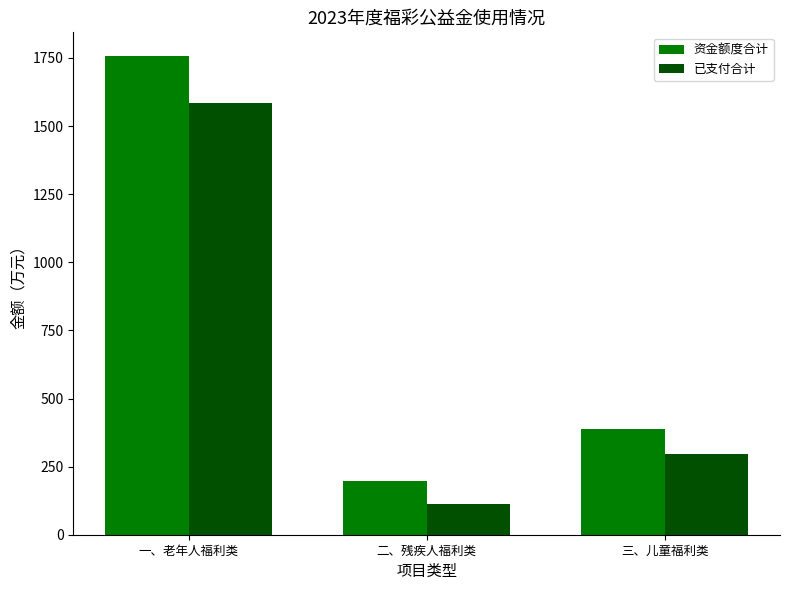

The 已支付合计 series shows 296.7 at 三、儿童福利类. True or false?

True